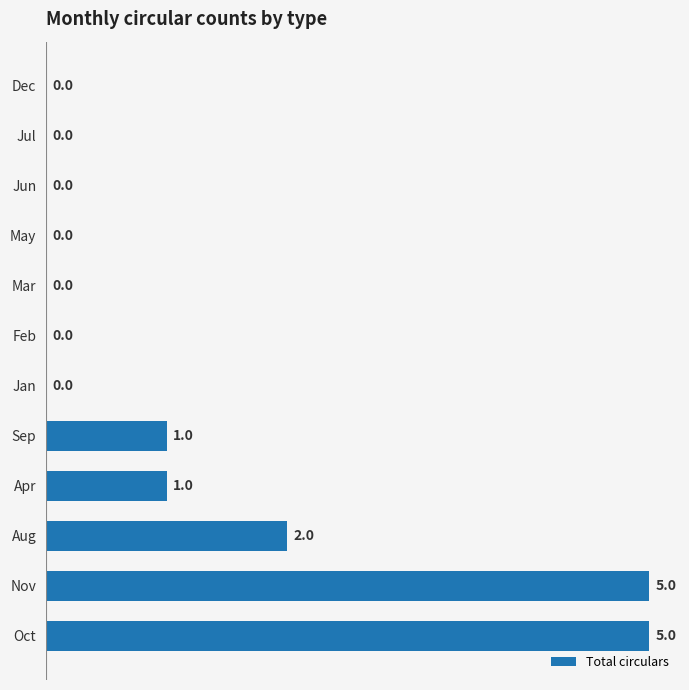

What is the greatest value displayed?

5